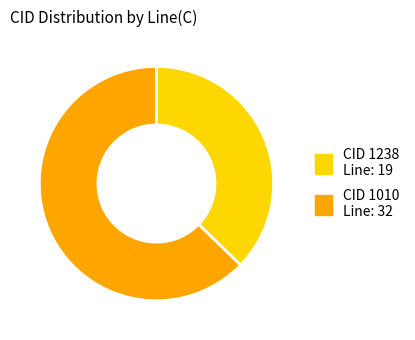

Is there any slice that represents more than half of the pie?

Yes